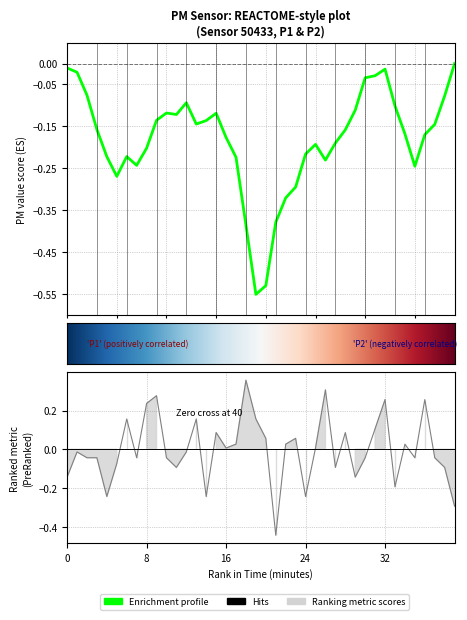

What is the maximum value shown in the chart?

0.4